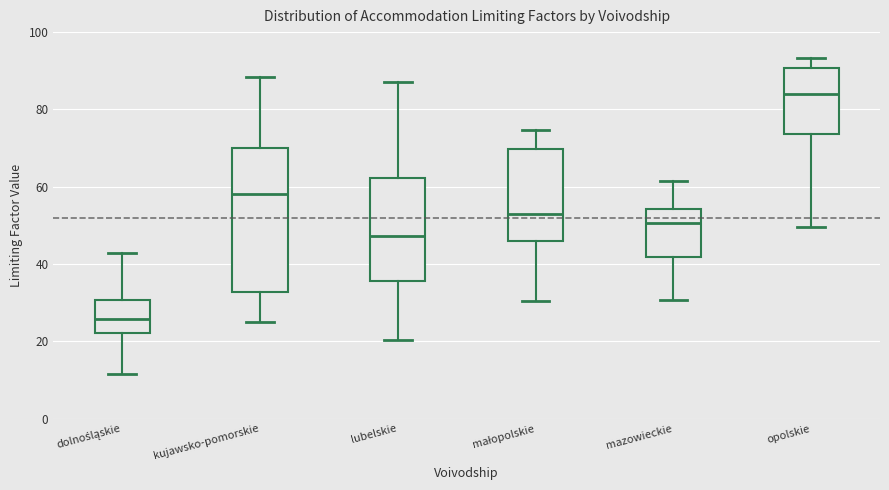

Which box has the highest median line?

opolskie